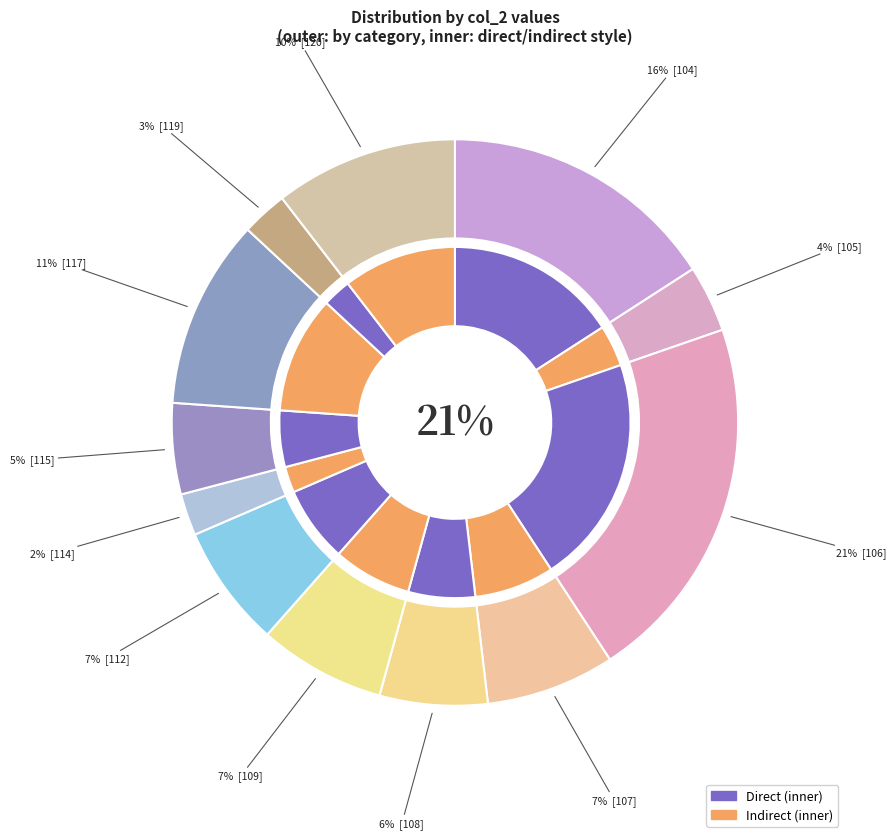

Which slice is the smallest?

114